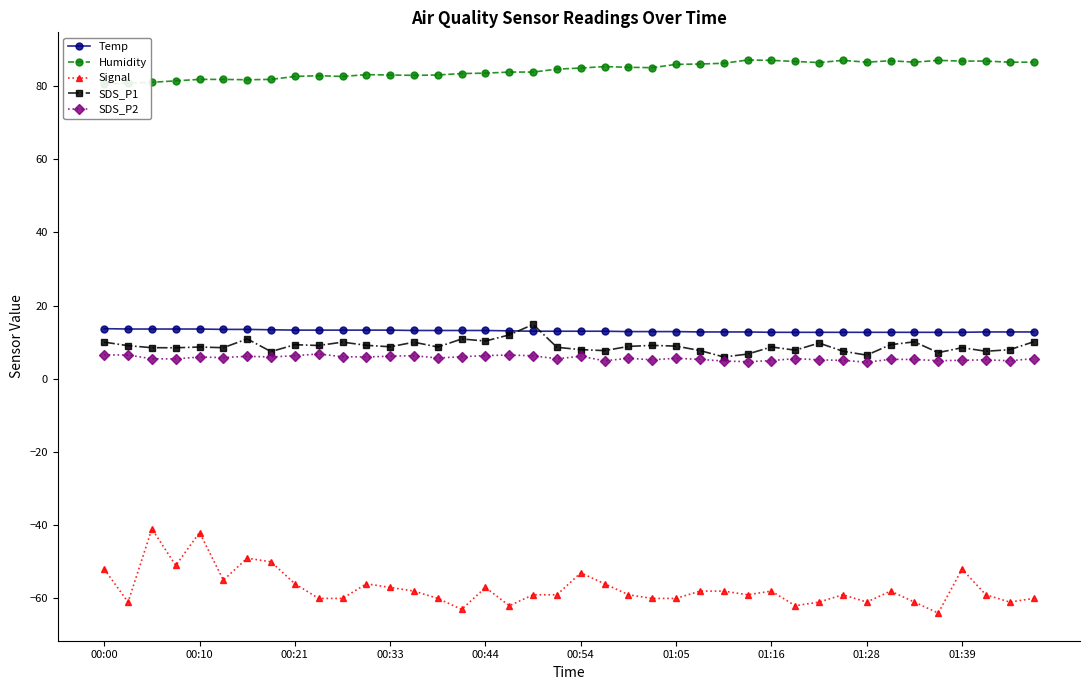

What is the average value of the SDS_P1 series?

8.9